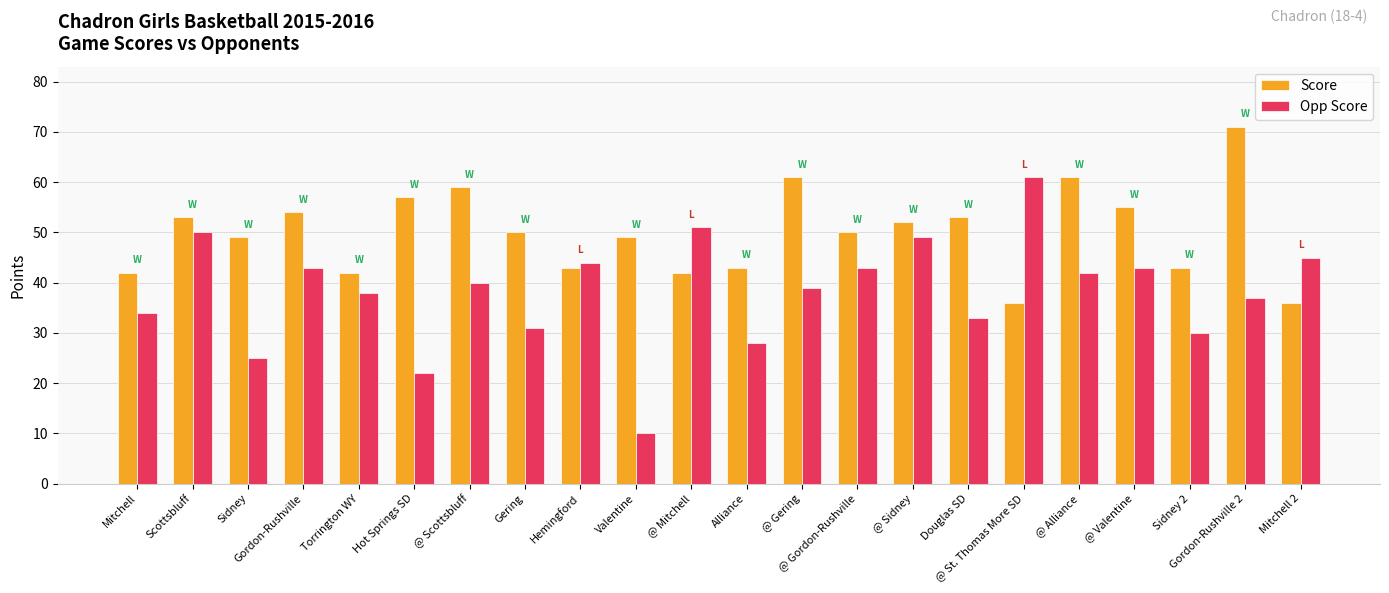

What is the difference between the highest and lowest values at Scottsbluff?

3